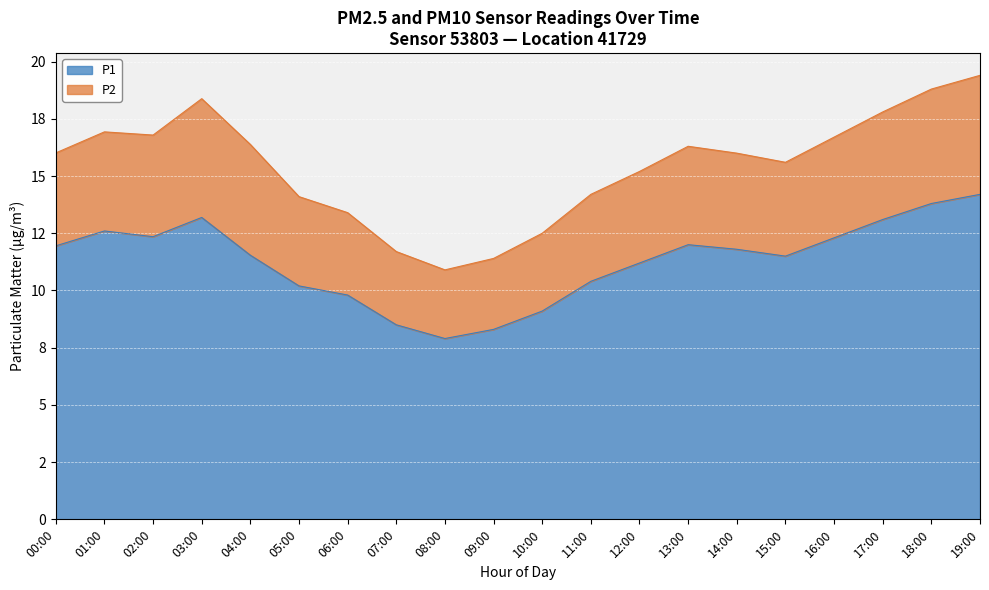

How many points are lower than both their immediate neighbors (excluding endpoints)?

3